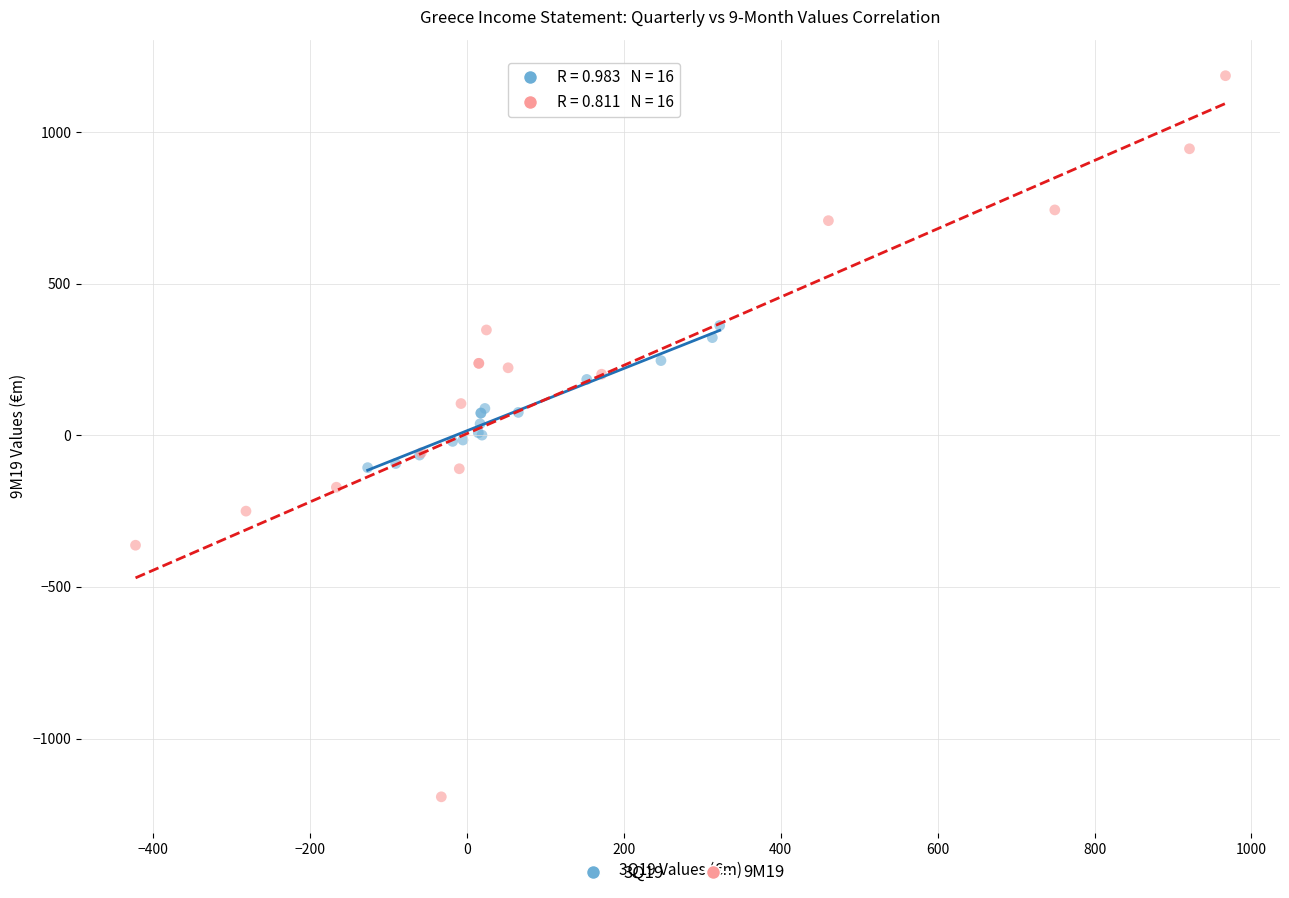

Which series has the largest Y range (max minus min)?

9M19